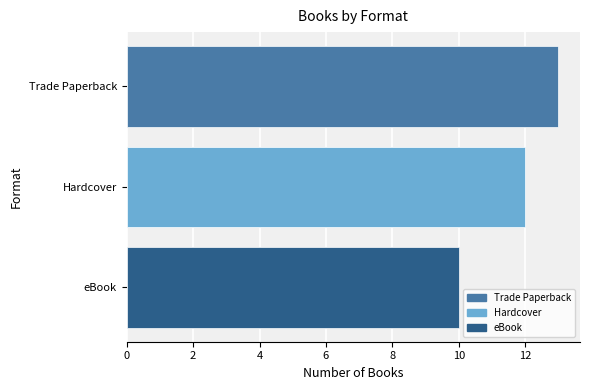

What is the difference between the maximum and minimum values?

3